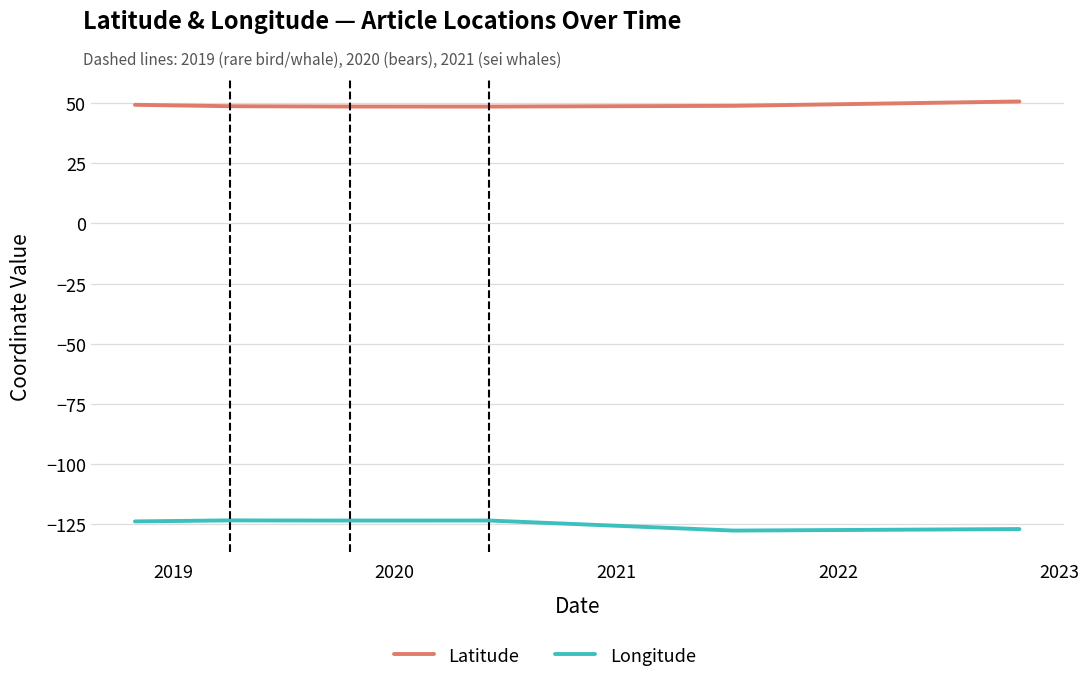

Which series has the largest total across all categories?

Latitude